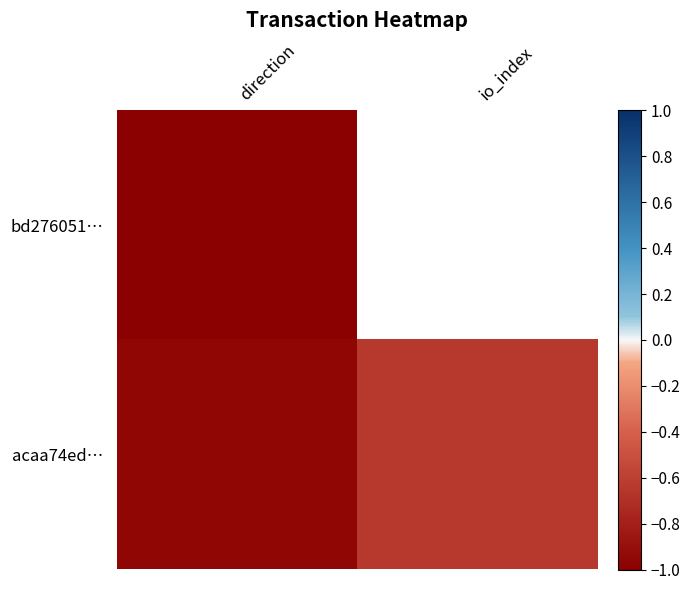

Read the acaa74ed… value at io_index.

-0.6